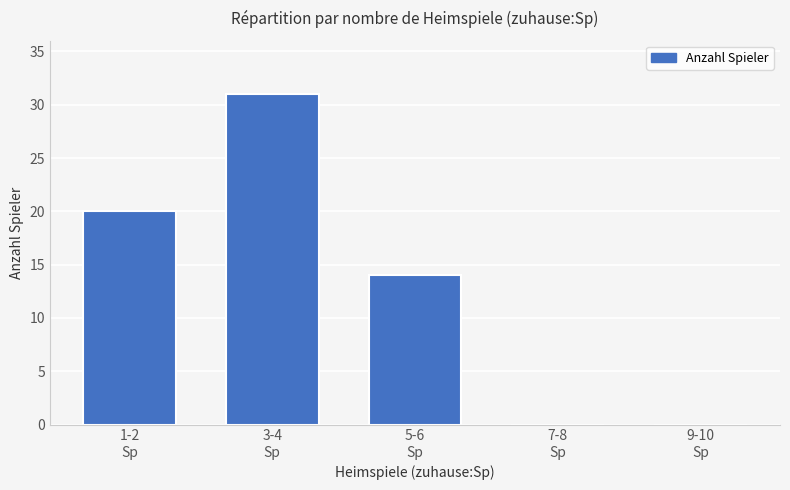

Reading right to left, what are all the values shown in this chart?

0	0	14	31	20